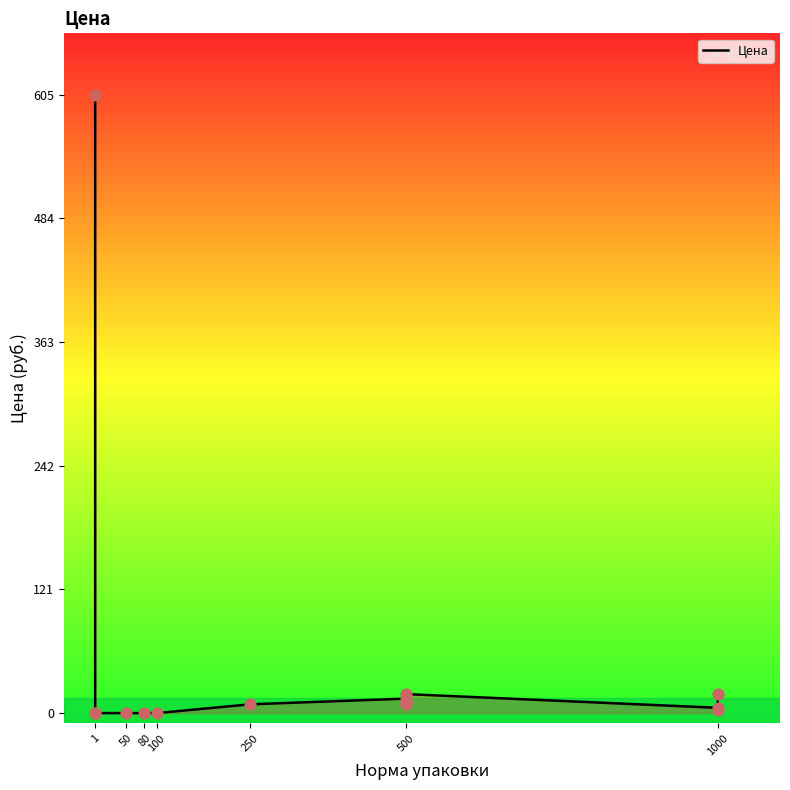

Which has a higher value, 1 or 500?

1